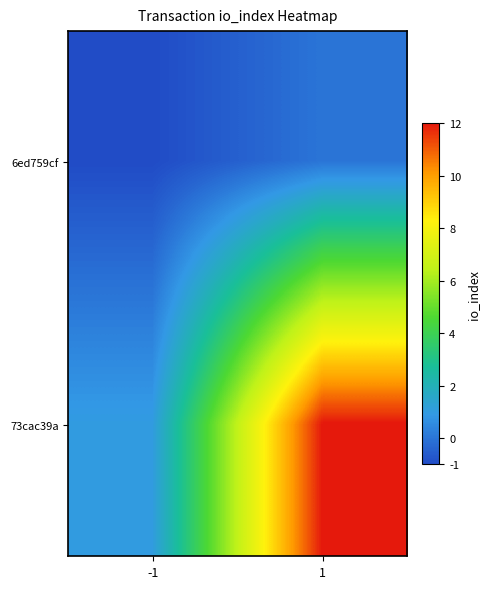

List the series in order of their peak value, lowest first.

6ed759cf, 73cac39a